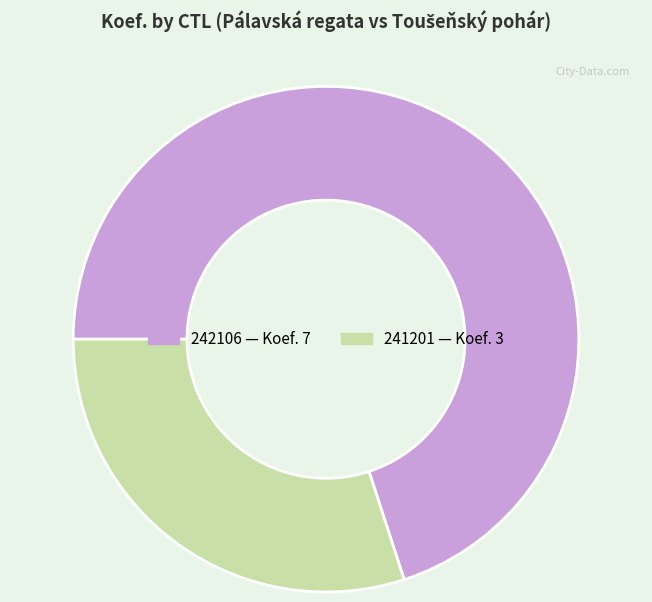

Is it true that 242106 is 63% of the pie?

False